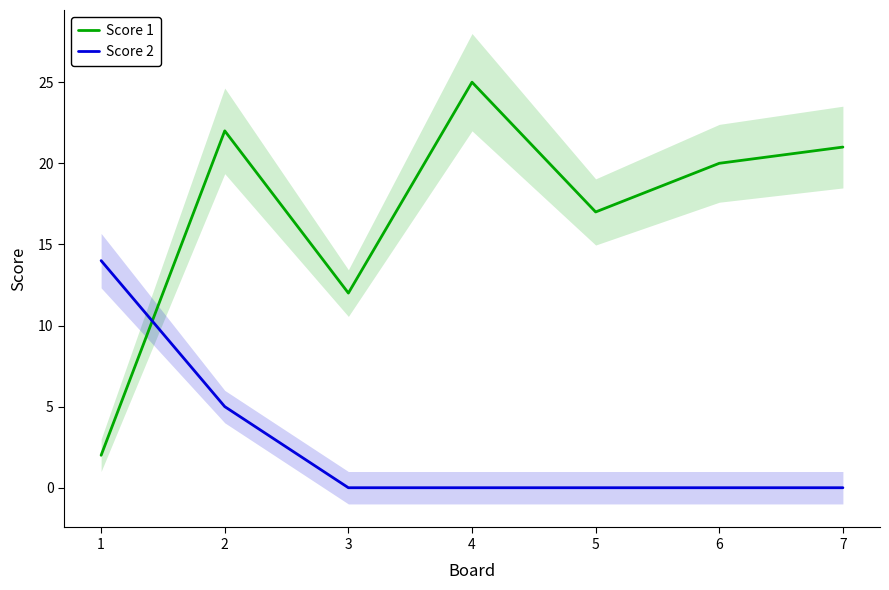

Reading left to right, what are all the values shown in this chart?

Score 1: 2	22	12	25	17	20	21
Score 2: 14	5	0	0	0	0	0